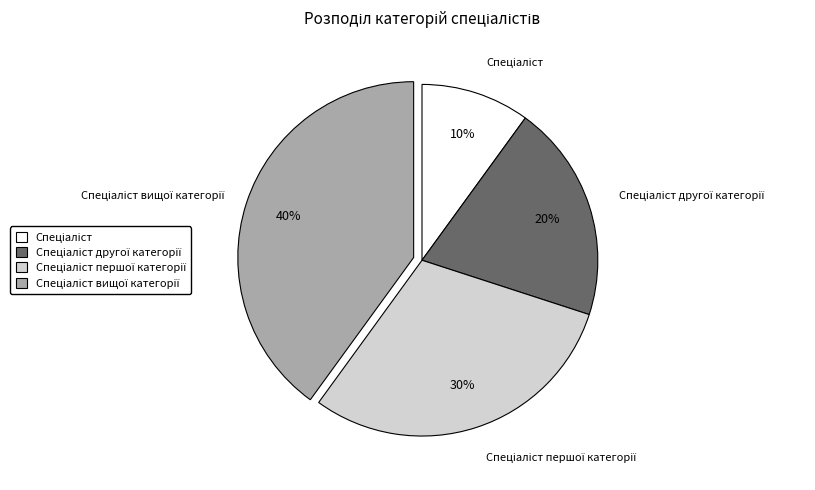

To the nearest percent, what is the difference between the largest and smallest slice percentages?

30%